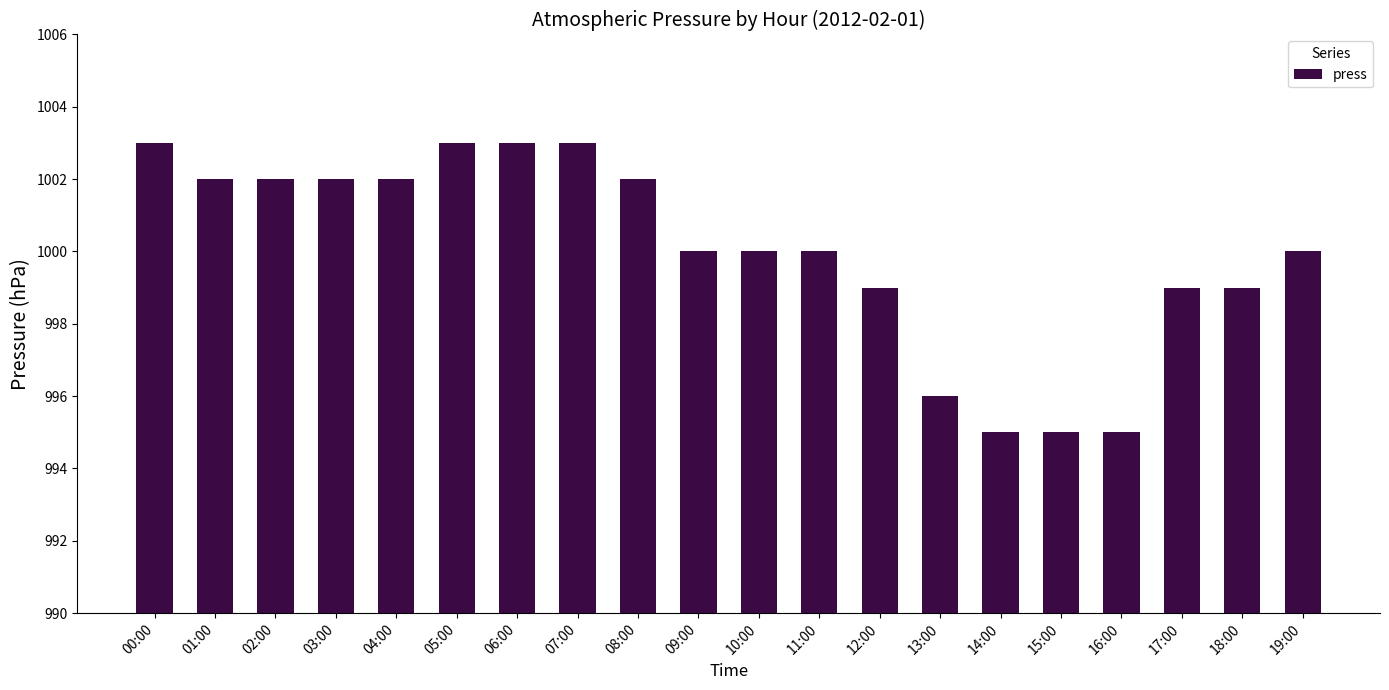

What is the label of the 1st bar from the right?

19:00